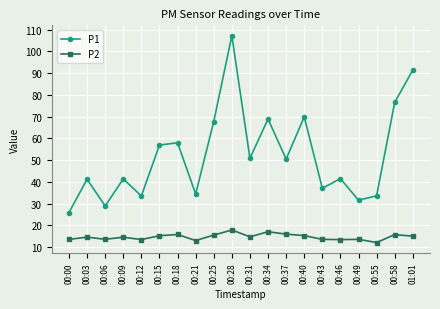

What is the average value of the P1 series?

52.4